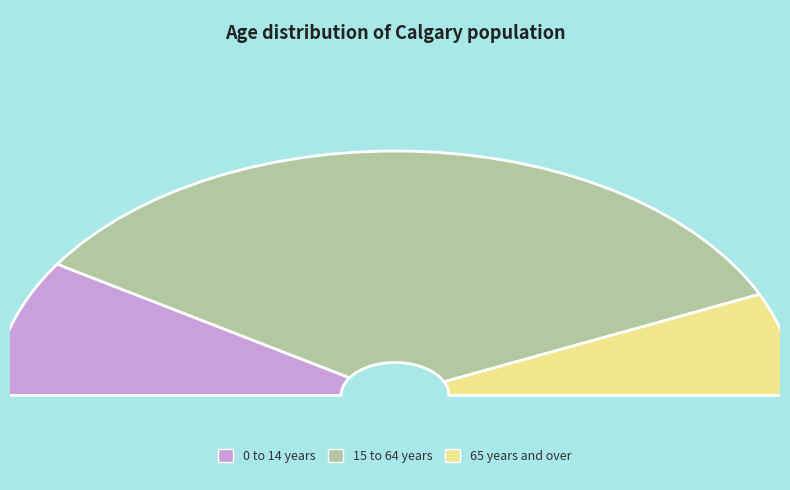

What is the change in value from 0 to 14 years to 15 to 64 years?

+657670